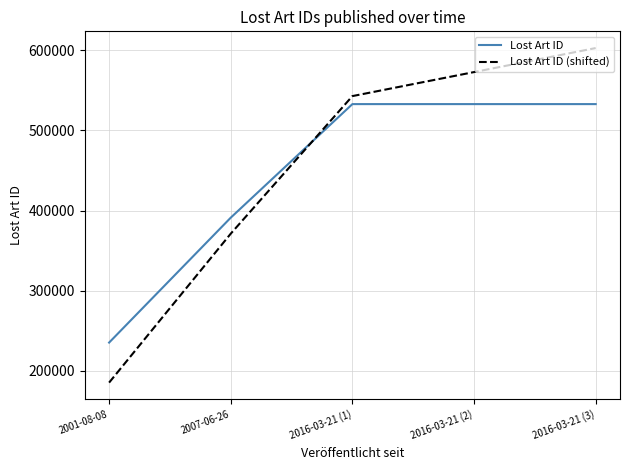

What is the difference between the maximum and minimum values in the Lost Art ID (shifted) series?

417886